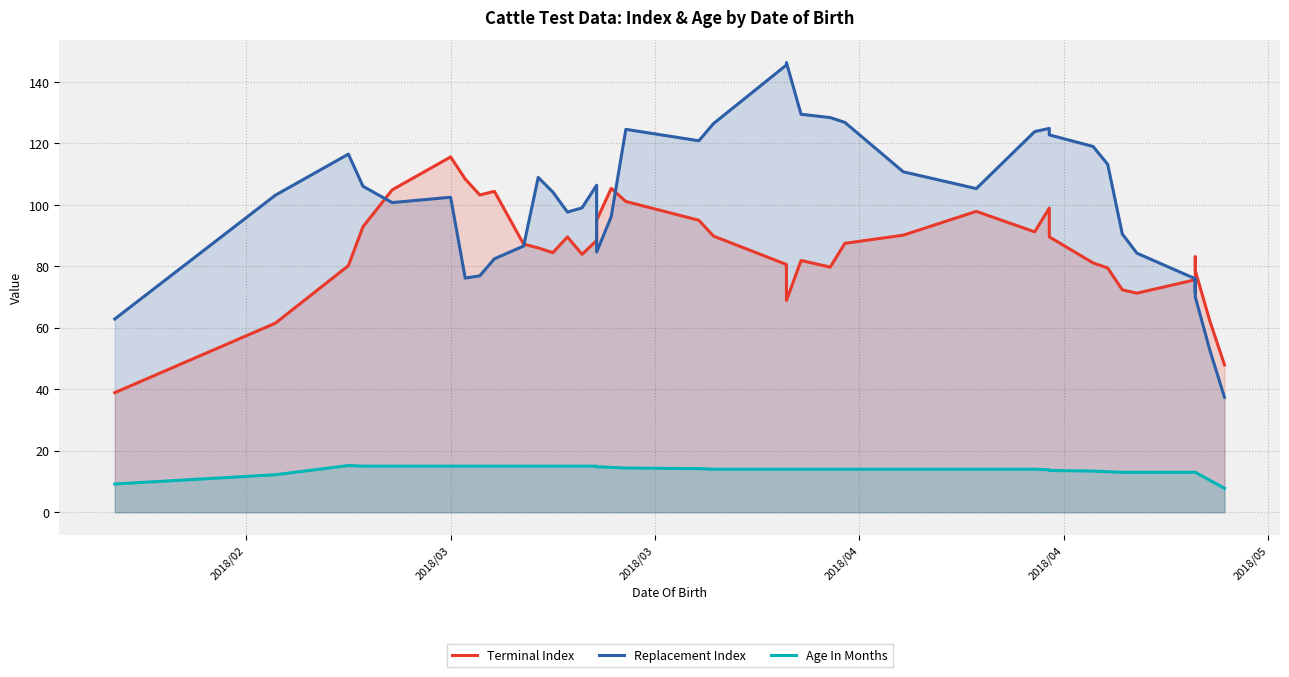

True or false: Replacement Index and Age In Months cross at least once.

False